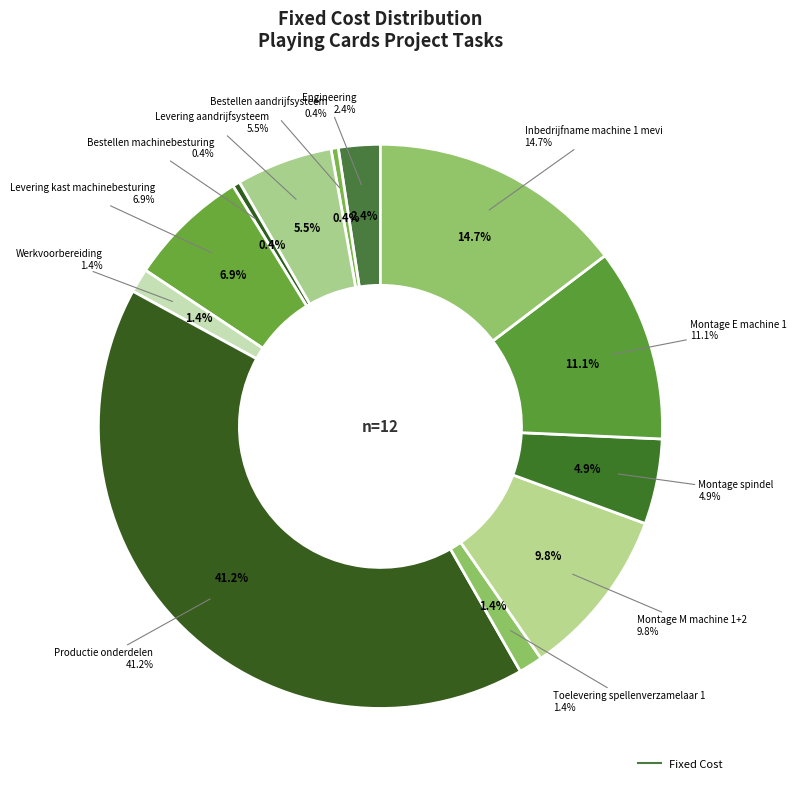

To the nearest percent, what portion does Engineering represent?

2%